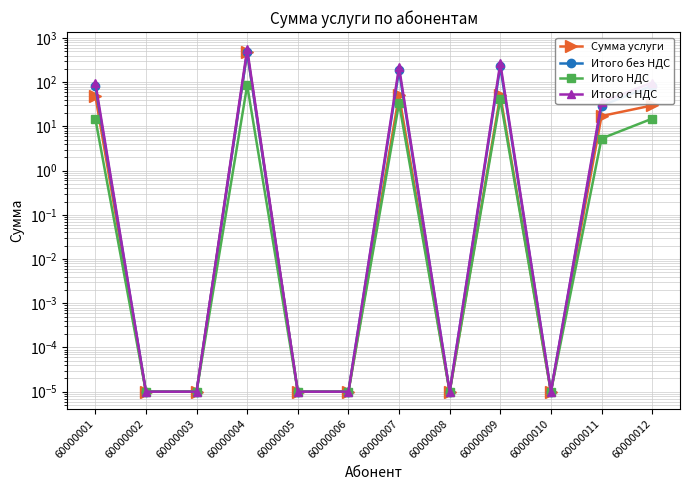

What are all the series names shown in the legend?

Сумма услуги, Итого без НДС, Итого НДС, Итого с НДС